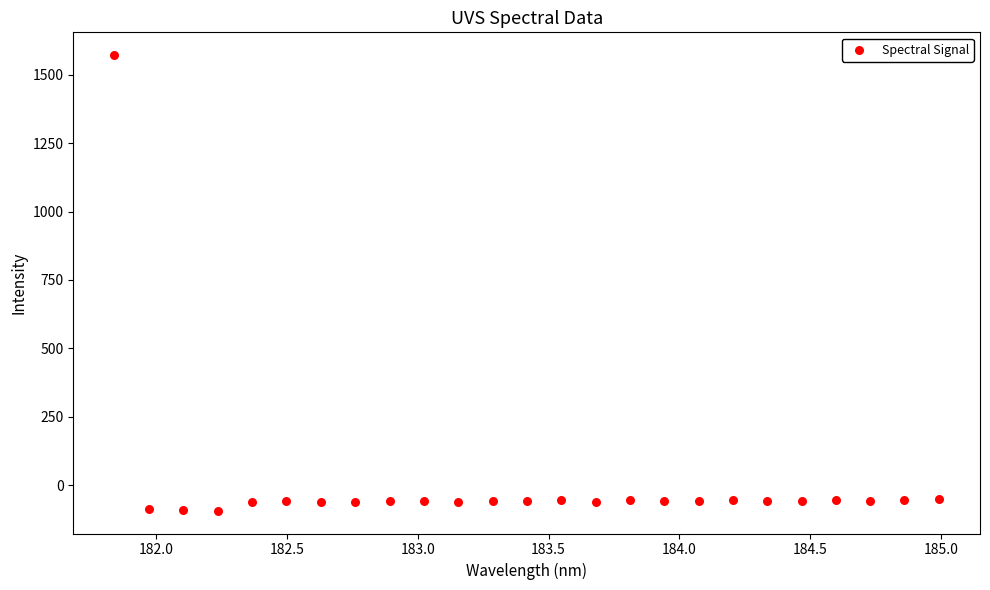

What is the range of Y values (max minus min)?

1665.6